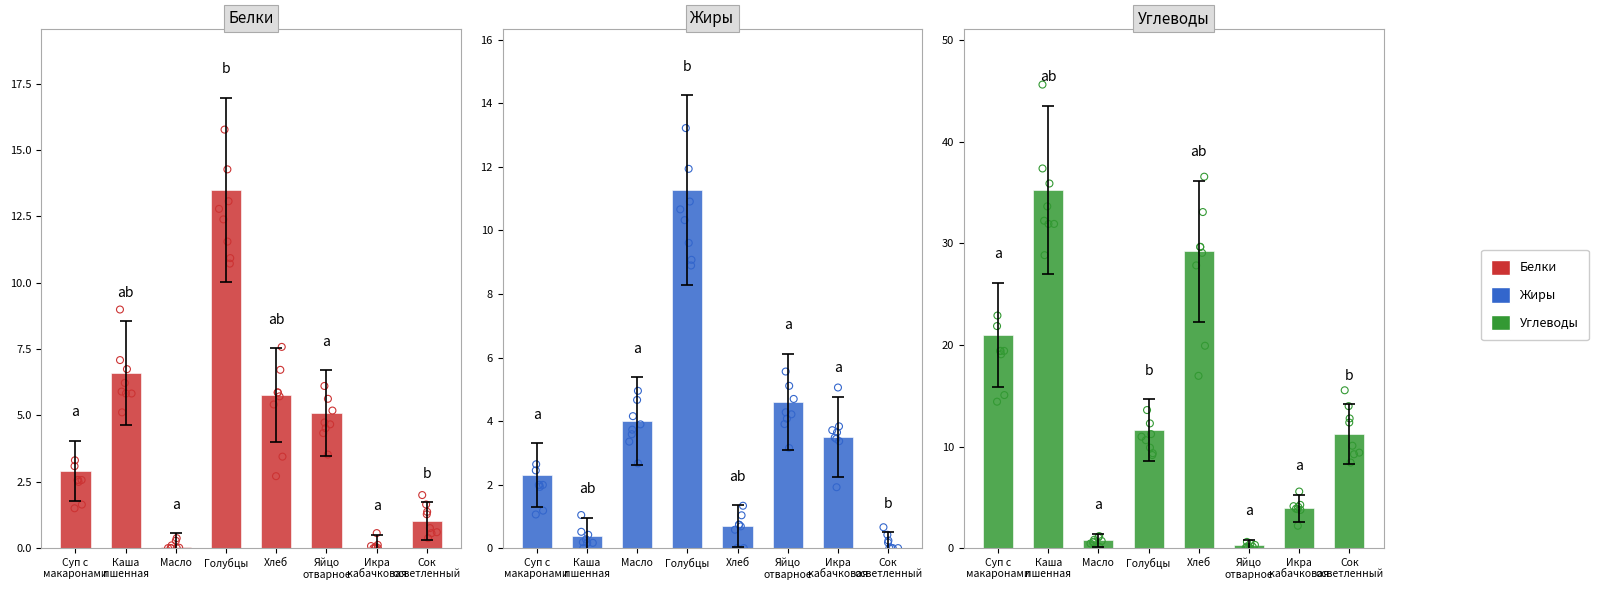

What are all the series names shown in the legend?

Белки, Жиры, Углеводы